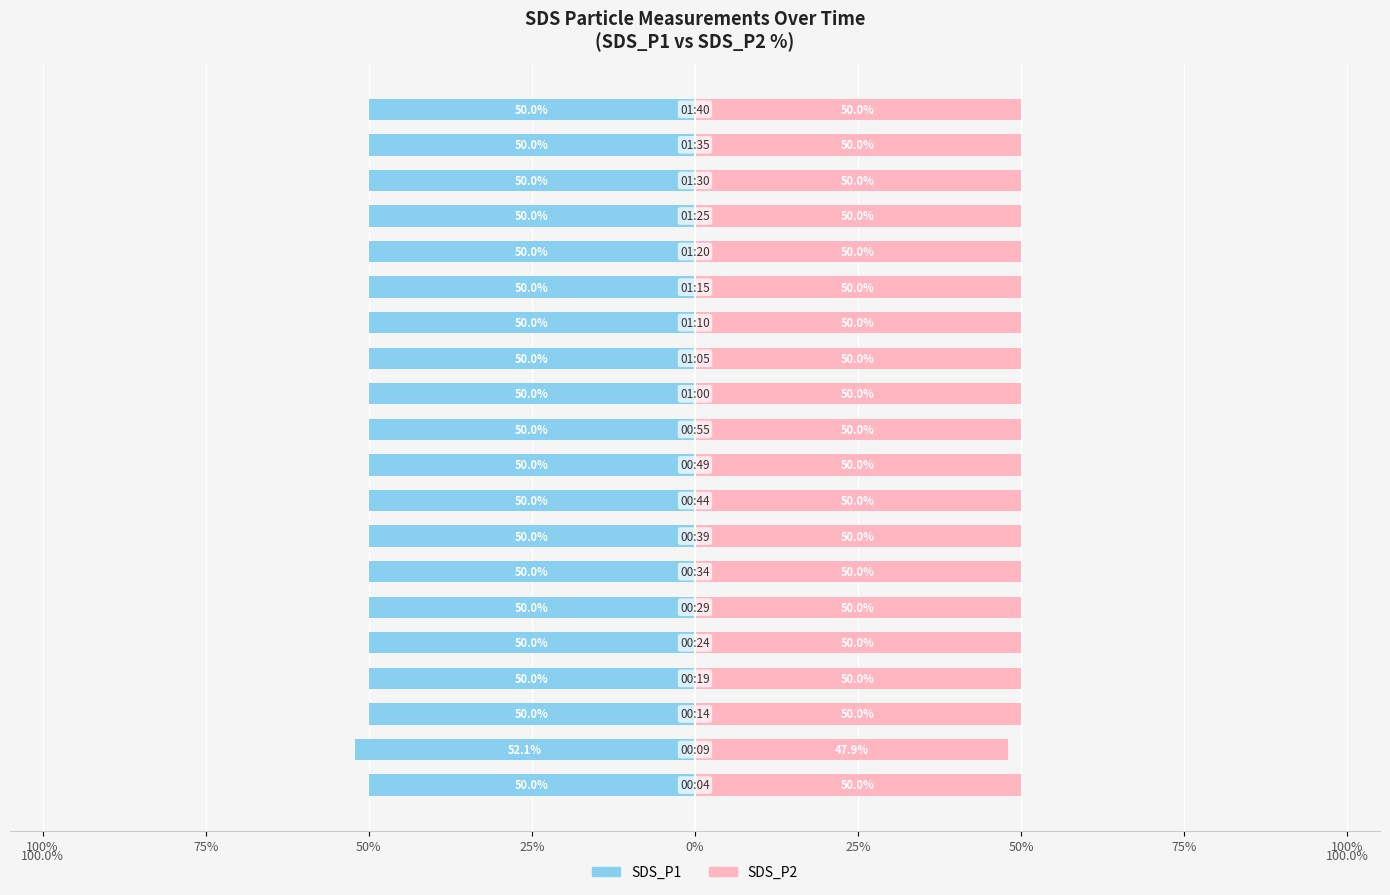

What are all the series names shown in the legend?

SDS_P1, SDS_P2